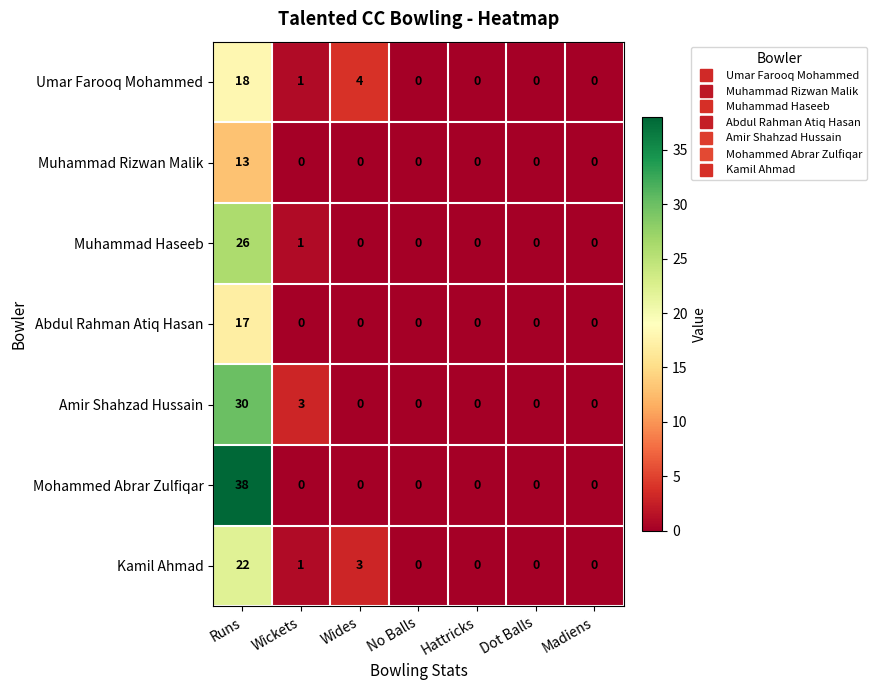

Which series has the largest range (max minus min)?

Mohammed Abrar Zulfiqar